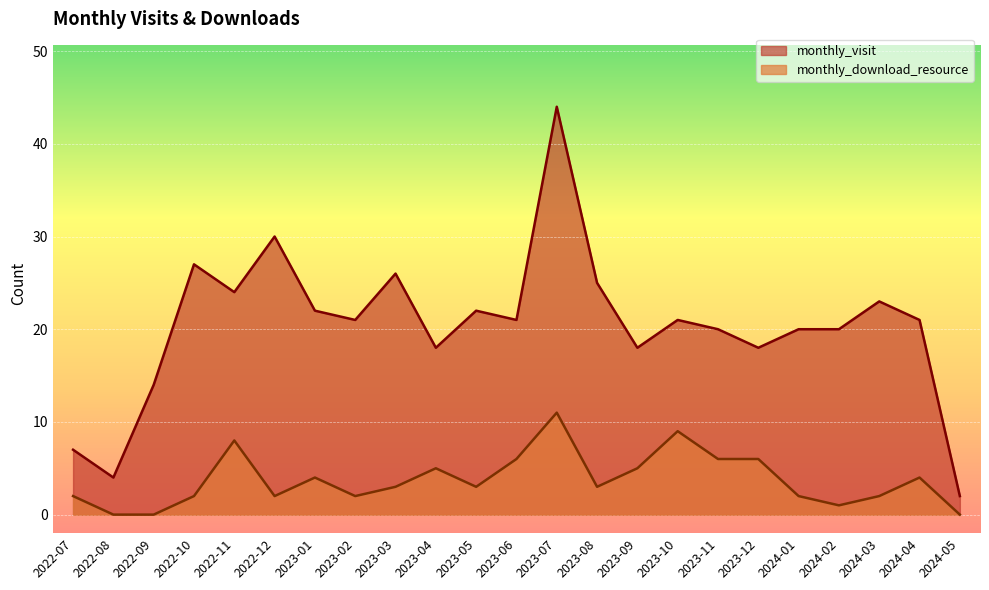

Which has a higher value, 2024-04 or 2024-05?

2024-04